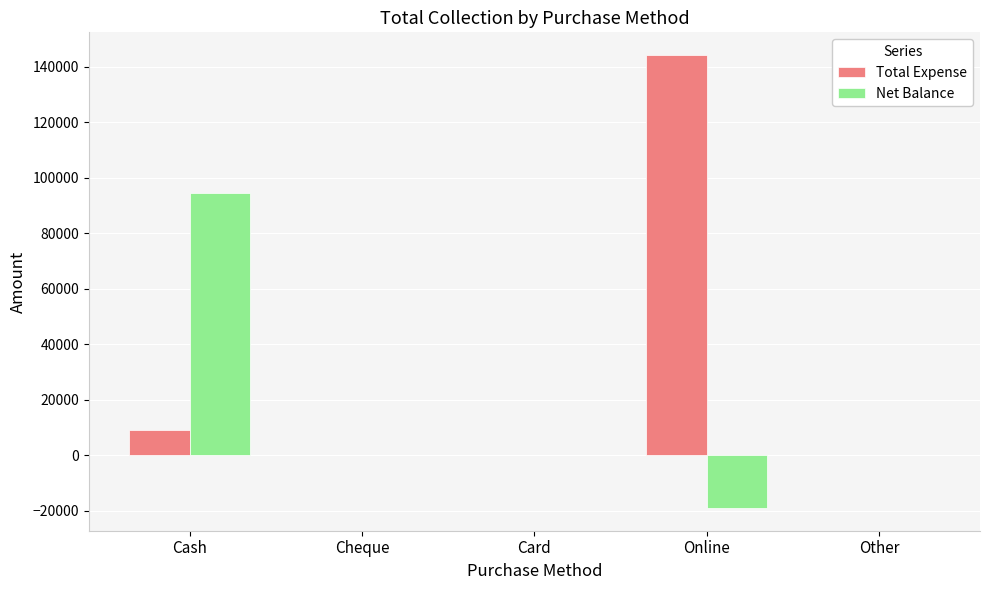

Is the value of Total Expense at Online greater than the value of Net Balance at Online?

Yes